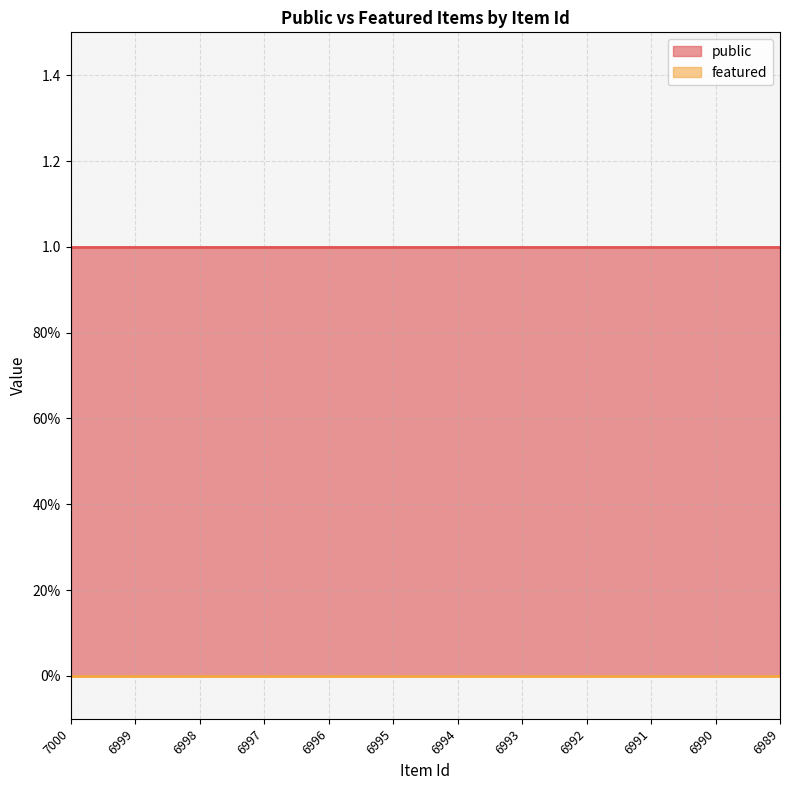

How many categories are shown in the chart?

12